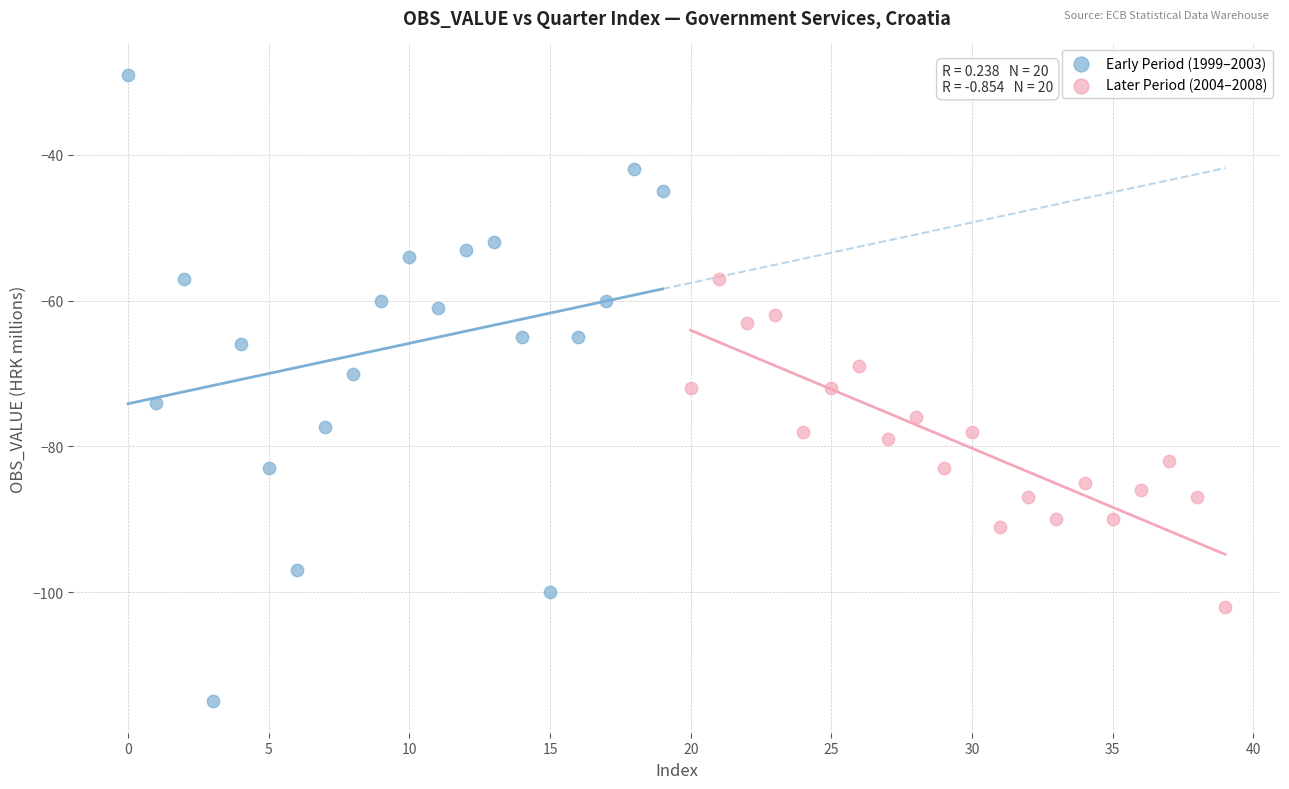

Which series reaches the minimum Y coordinate?

Early Period (1999–2003)